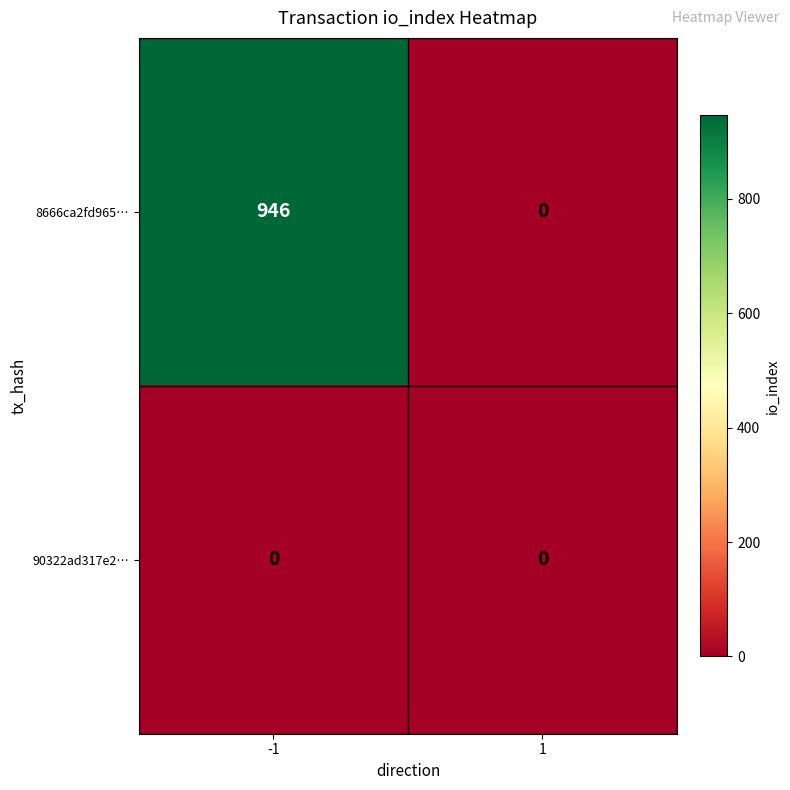

Reading left to right, what are all the values shown in this chart?

8666ca2fd965…: -1=946	1=0
90322ad317e2…: -1=0	1=0